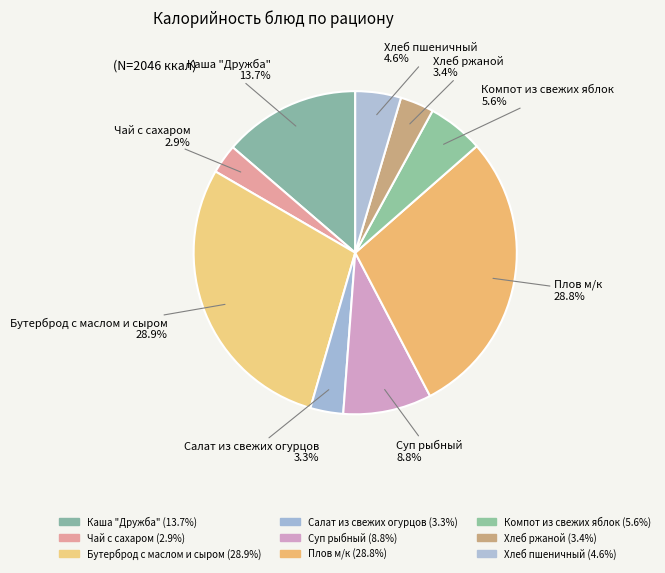

Is there any slice that represents more than half of the pie?

No